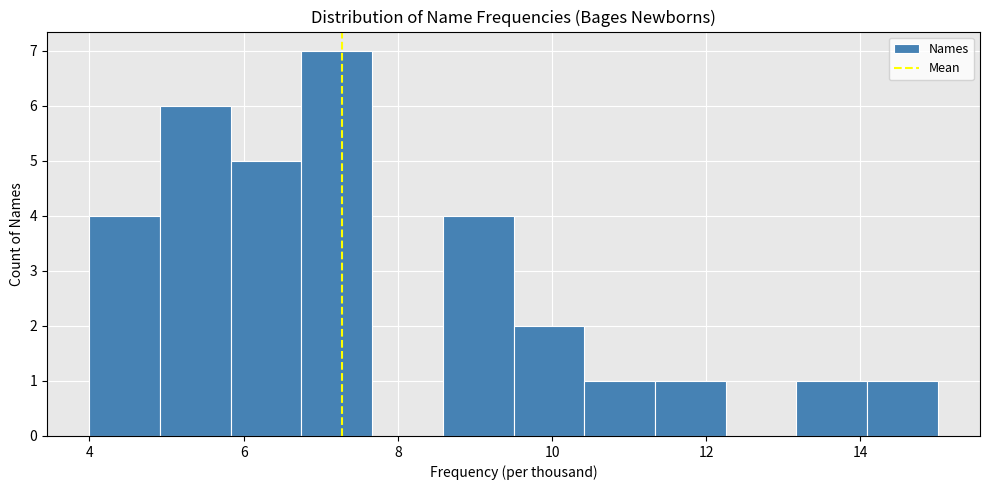

Reading left to right, transcribe this chart: for each bar, give the range it covers on the x-axis and its height. Neither the bar edges nor the heights are printed on the chart, so give them approximately, as read against the axes.

4.0 to 5.0: 4
5.0 to 5.8: 6
5.8 to 6.8: 5
6.8 to 7.6: 7
7.6 to 8.6: 0
8.6 to 9.6: 4
9.6 to 10.4: 2
10.4 to 11.4: 1
11.4 to 12.2: 1
12.2 to 13.2: 0
13.2 to 14.0: 1
14.0 to 15.0: 1